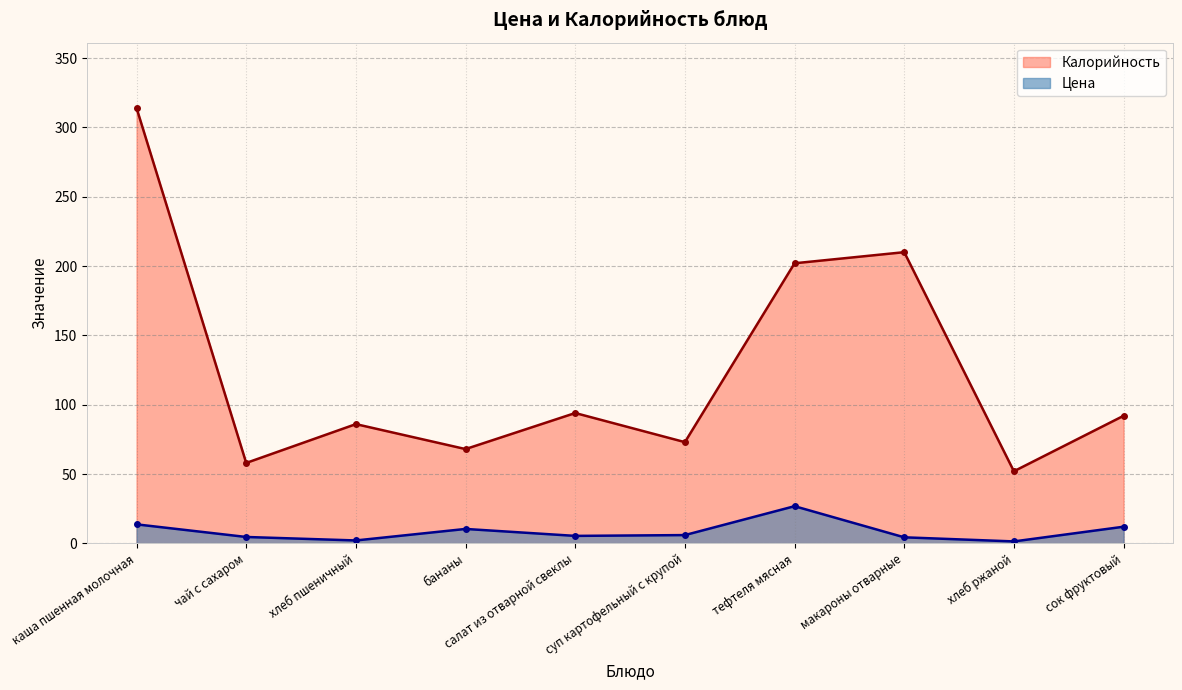

Where is the first local minimum for Цена?

хлеб пшеничный